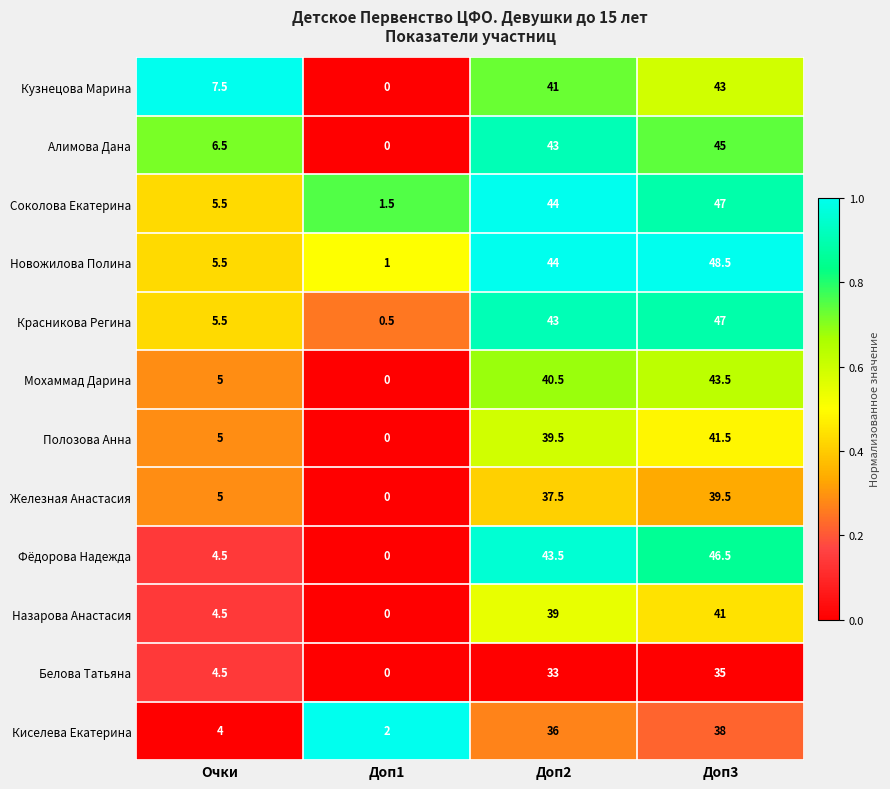

List the labels in order of Соколова Екатерина value, smallest first.

Доп1, Очки, Доп2, Доп3